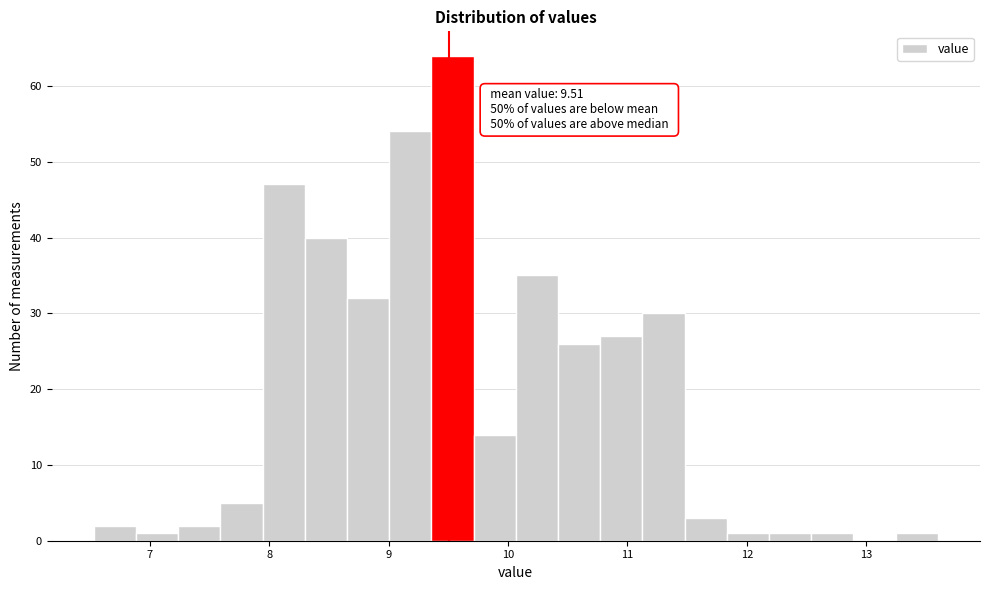

Around what value on the x-axis is the tallest bar? Give the approximate position of its centre, as read against the axis.

9.5